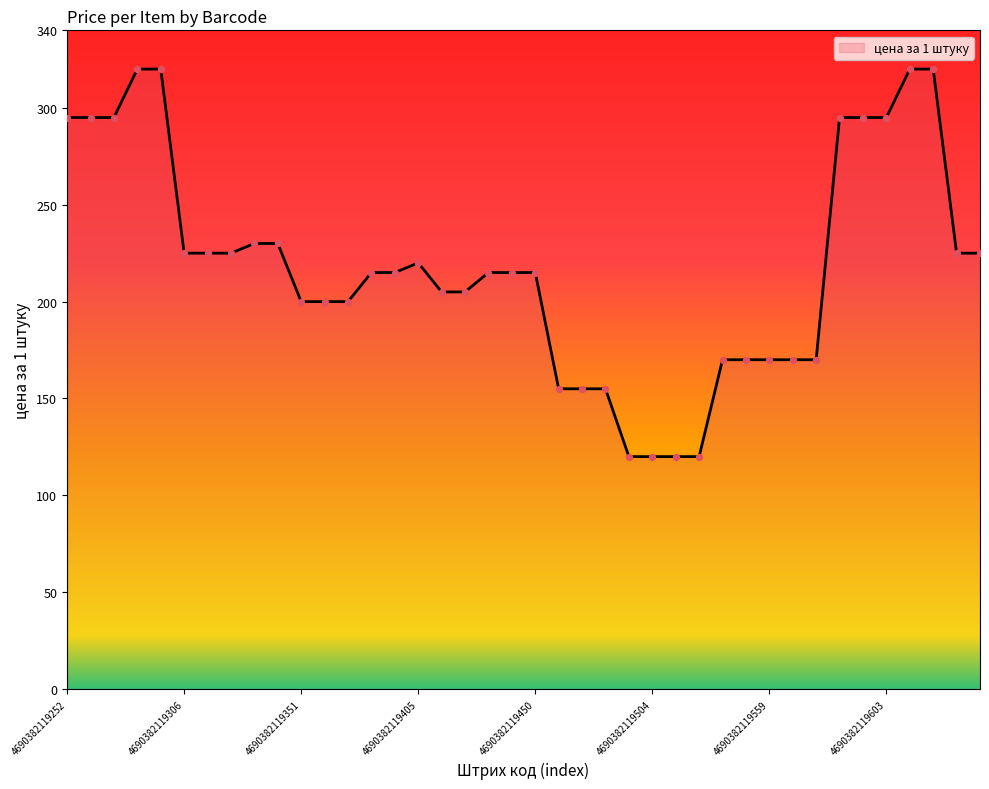

What is the minimum value shown in the chart?

120